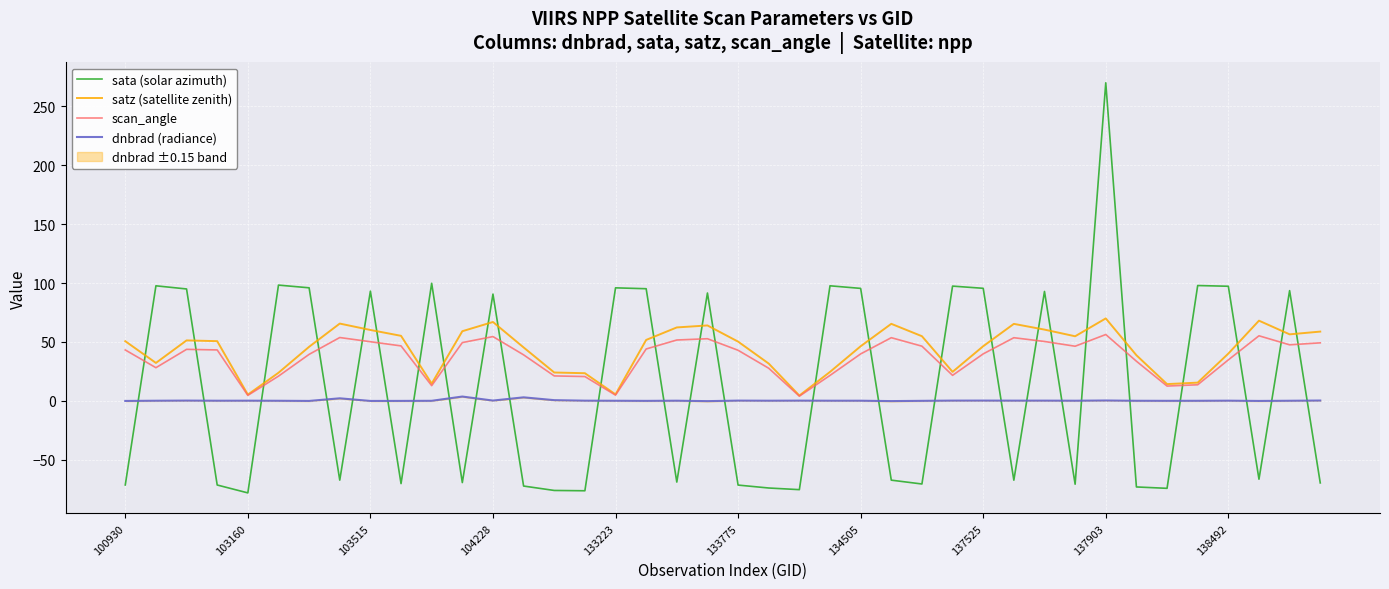

How many times do scan_angle and sata (solar azimuth) cross each other?

26